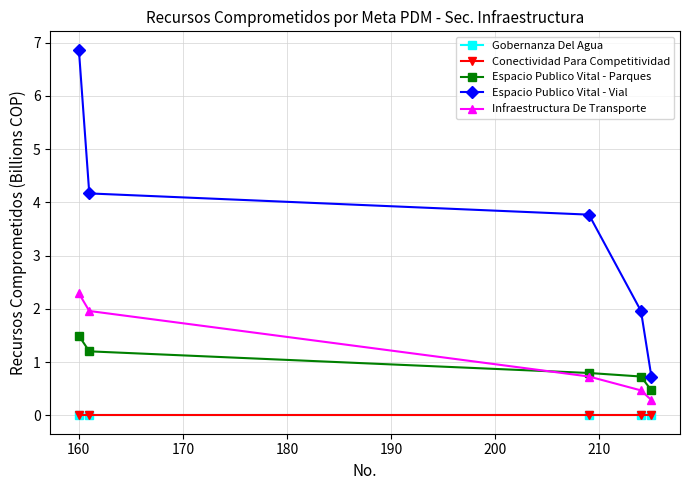

Does the chart have visible grid lines?

Yes